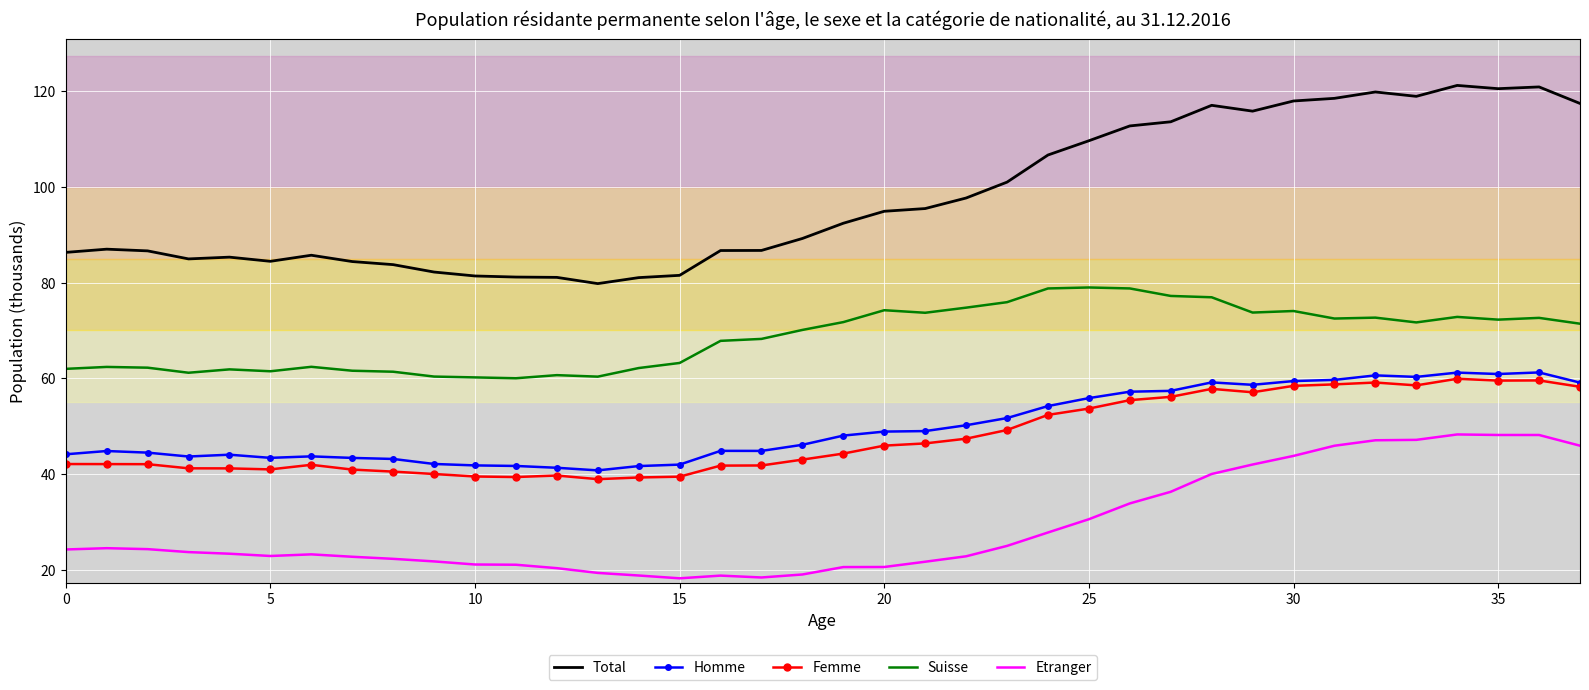

Which series has the widest spread of values?

Total